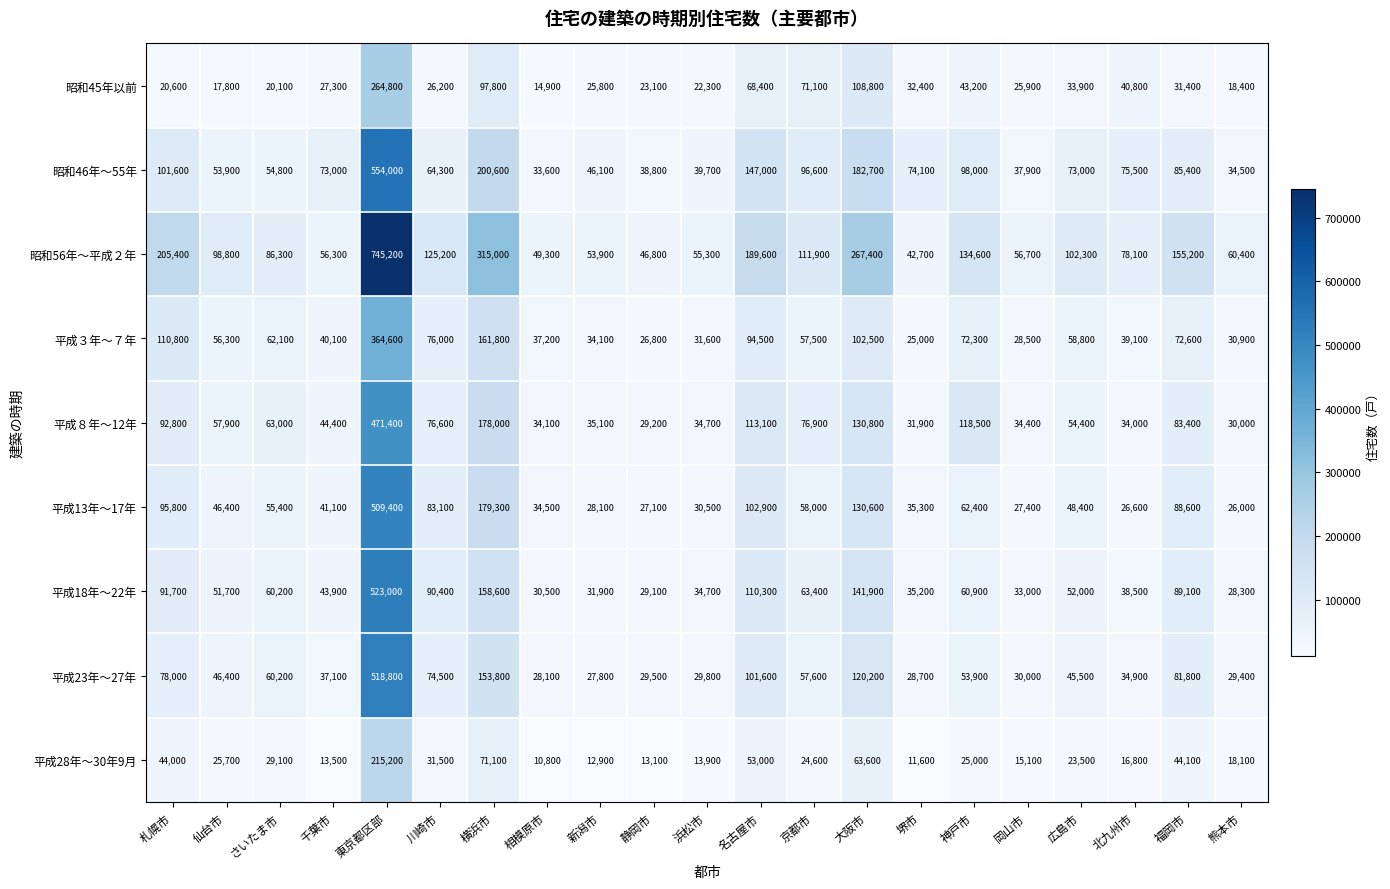

True or false: 昭和56年～平成２年 has a value of 86300 at さいたま市.

True